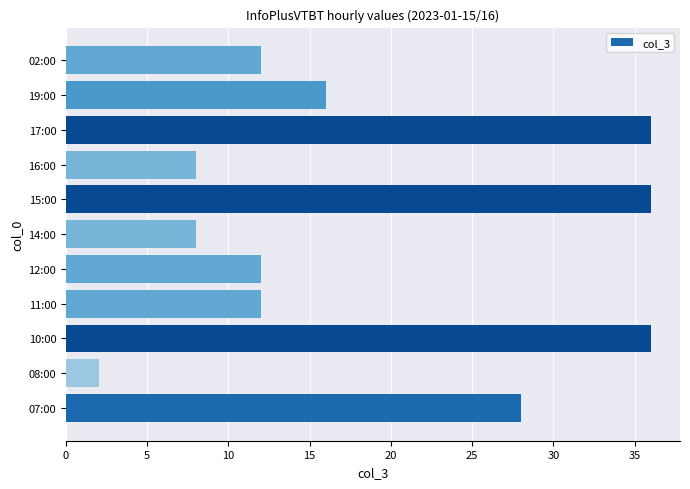

Reading top to bottom, transcribe all the data shown in this chart.

12	16	36	8	36	8	12	12	36	2	28